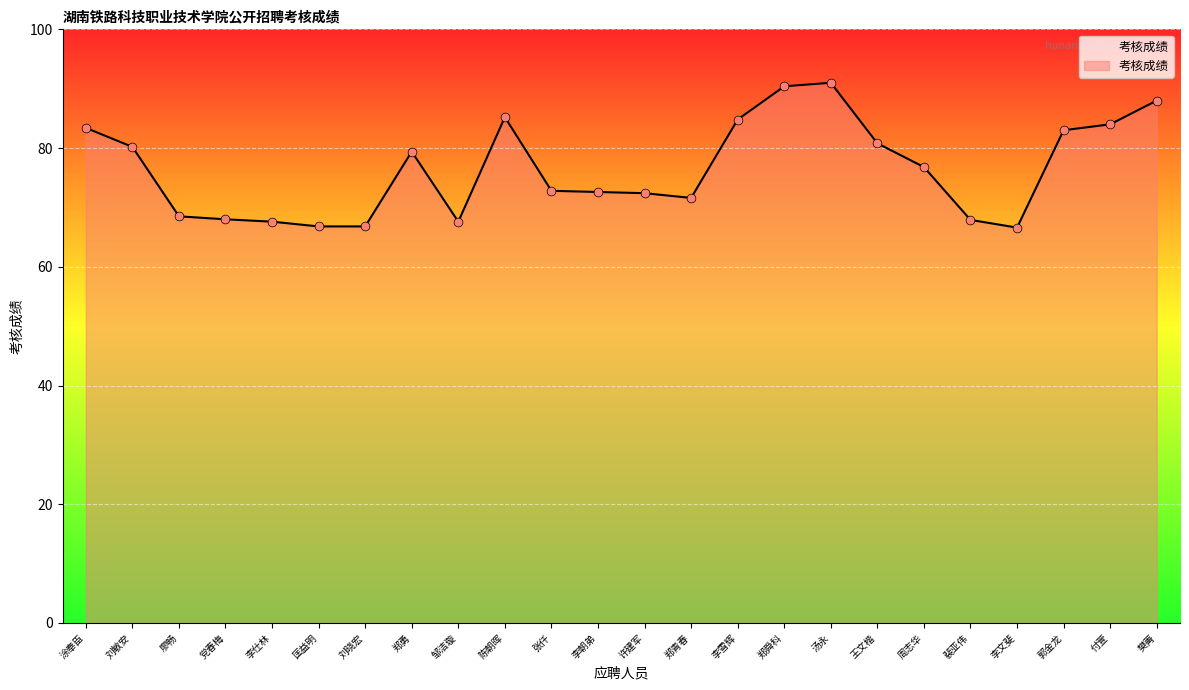

Between 汤永 and 李雪辉, which is larger?

汤永